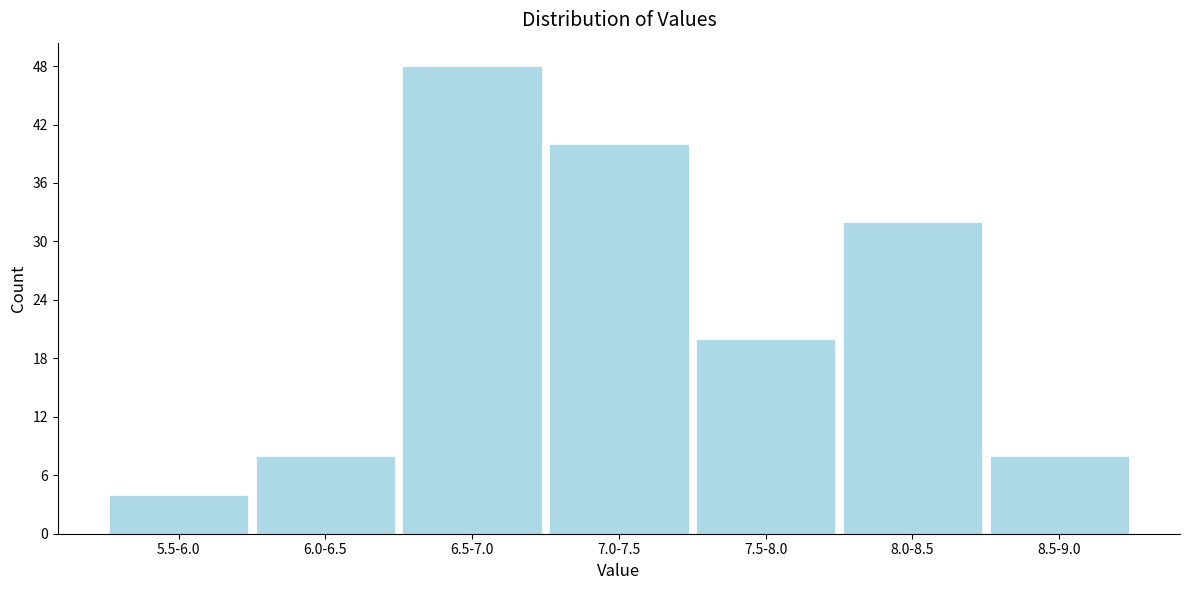

Reading right to left, list all the values displayed in this chart.

8	32	20	40	48	8	4